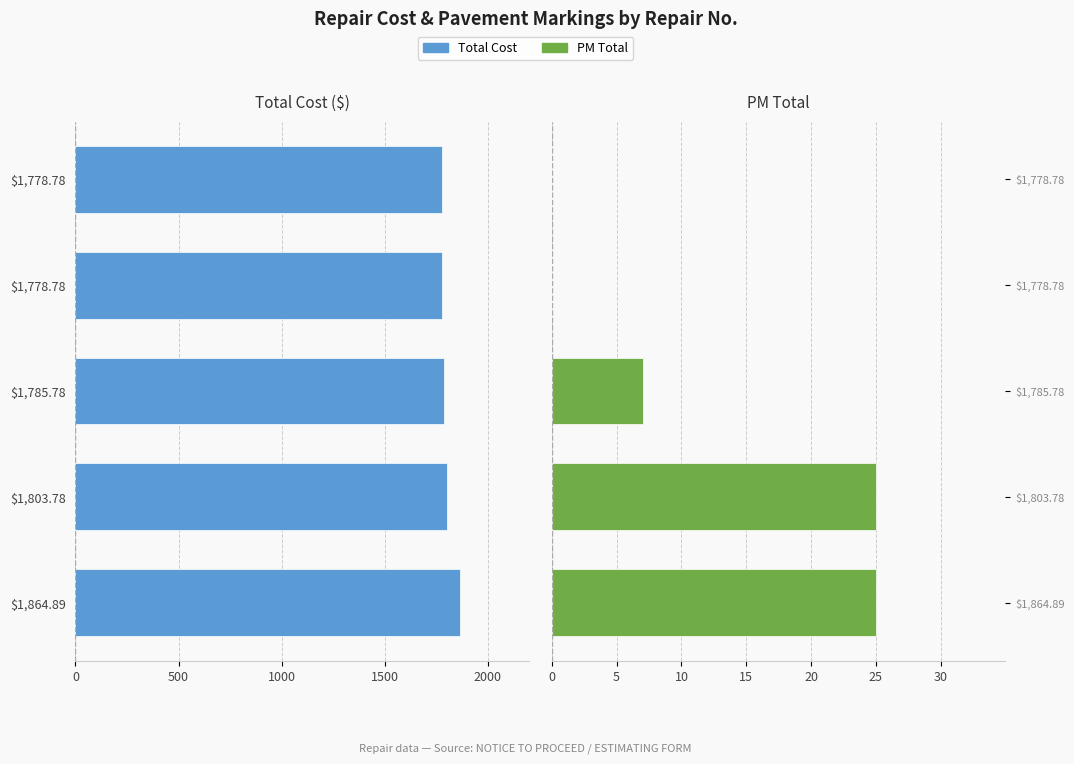

What is the sum of all PM Total values?

57.0